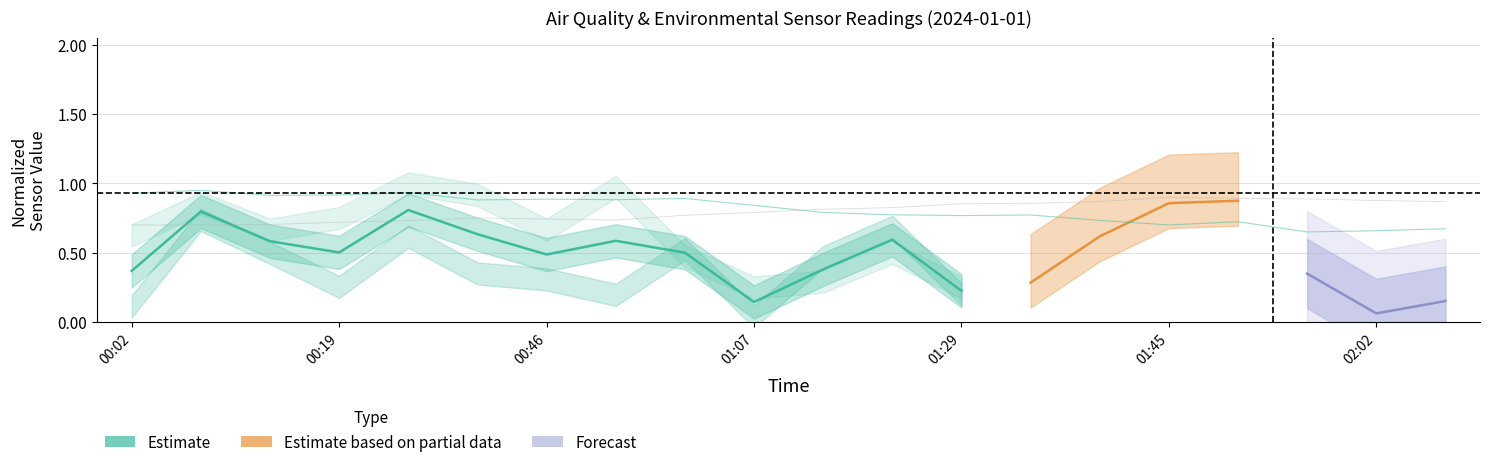

What is the maximum value shown in the chart?

0.9